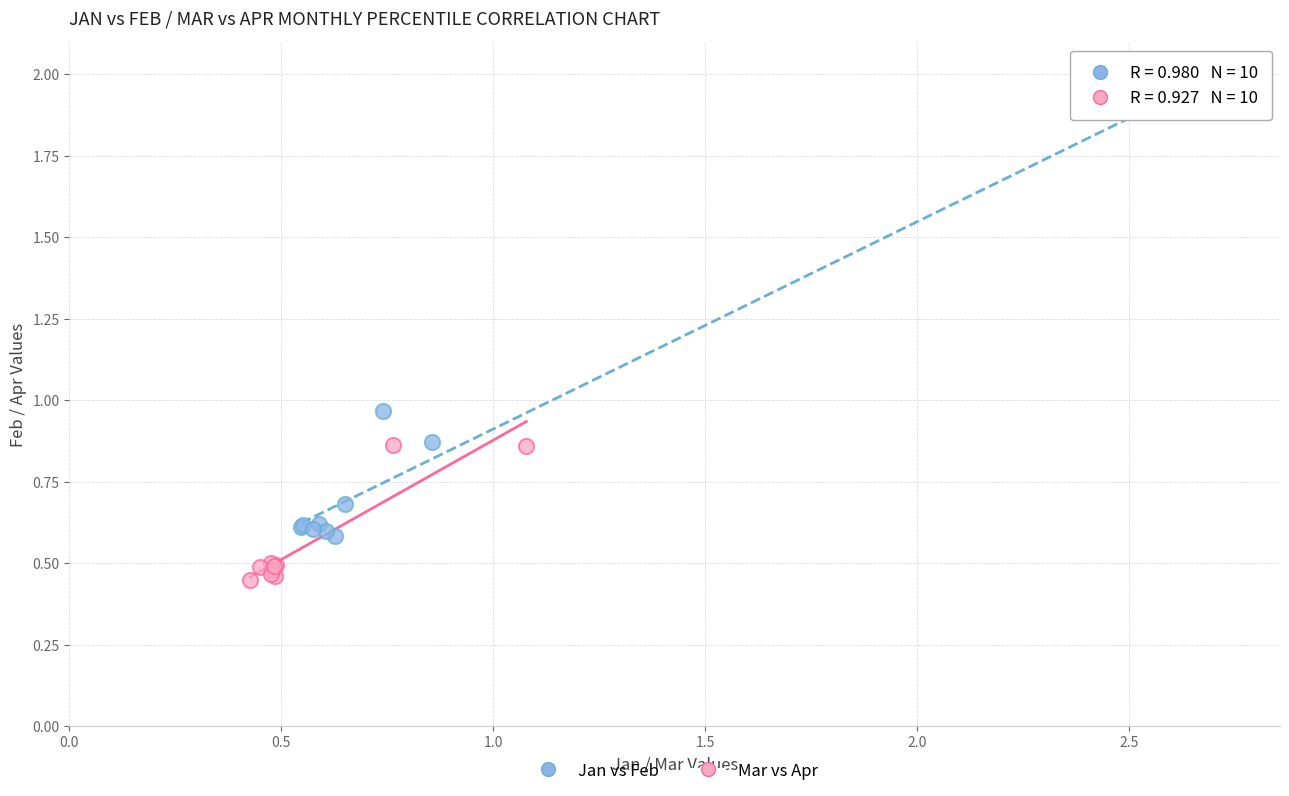

What are all the series names shown in the legend?

Jan vs Feb, Mar vs Apr